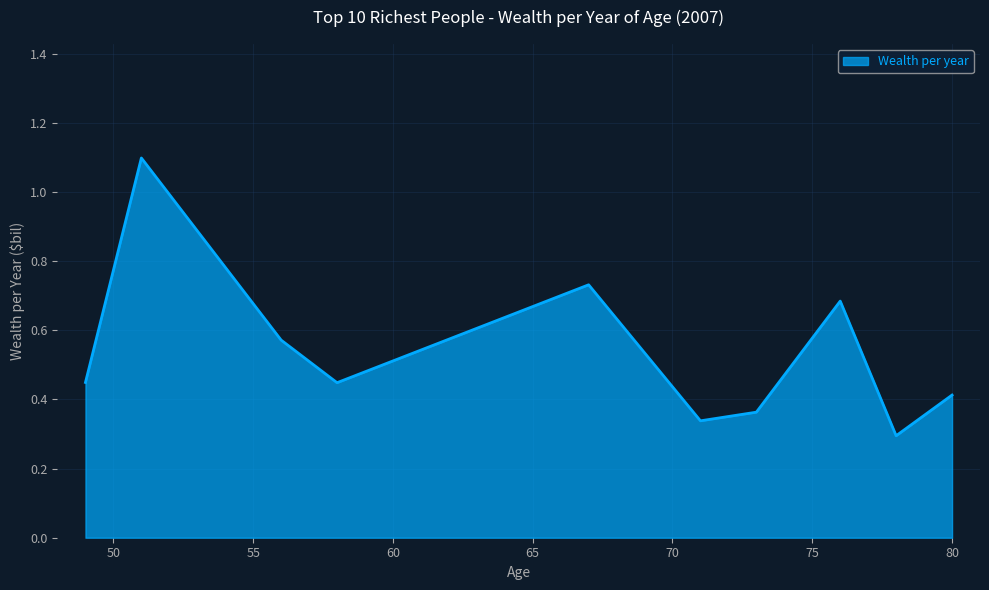

What is the difference between the maximum and minimum values?

0.8